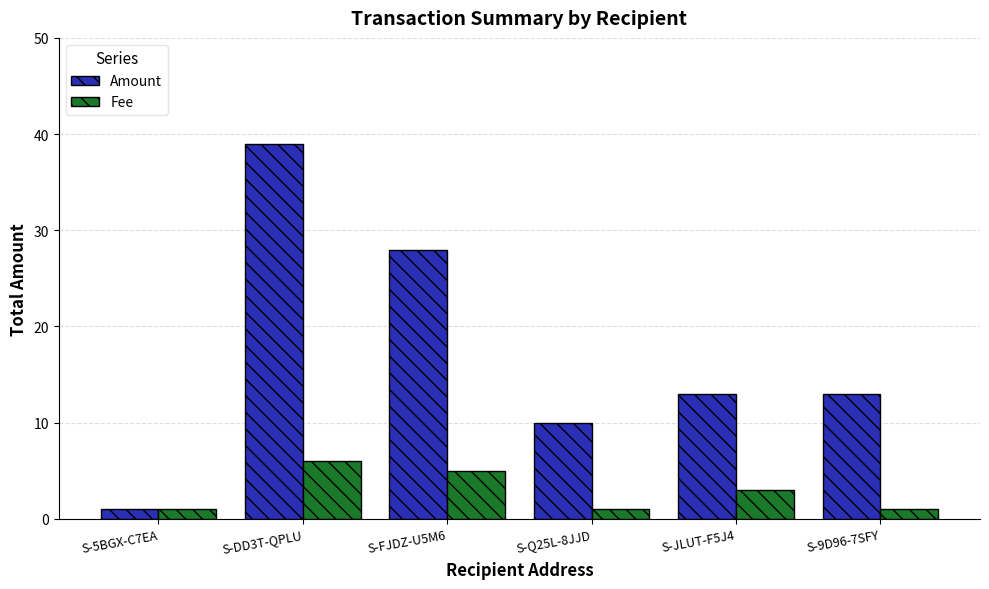

What is the difference between the highest and lowest values at S-Q25L-8JJD?

9